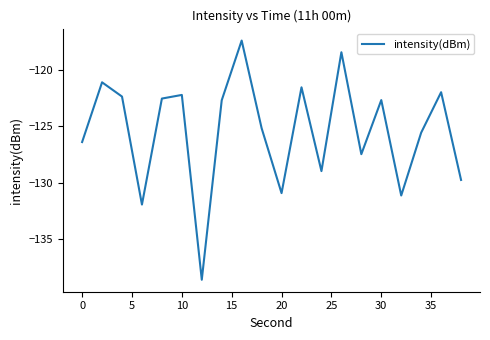

What is the maximum value shown in the chart?

-117.4